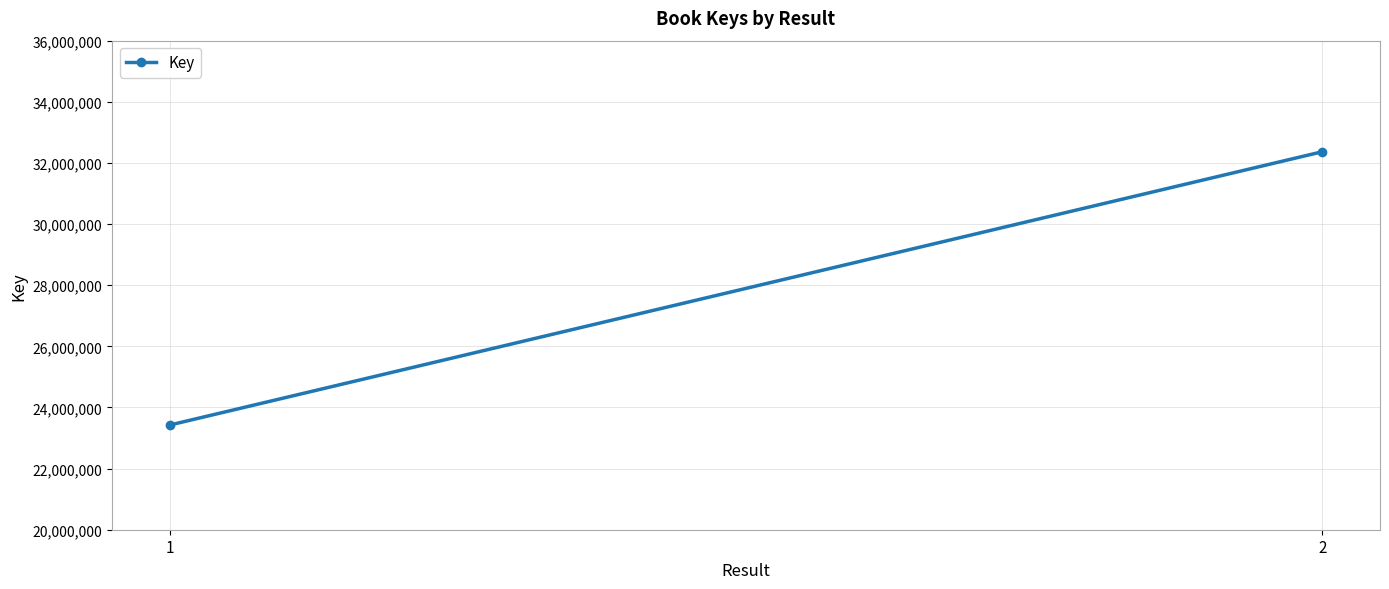

Reading left to right, what are all the values shown in this chart?

1=23424246	2=32366708